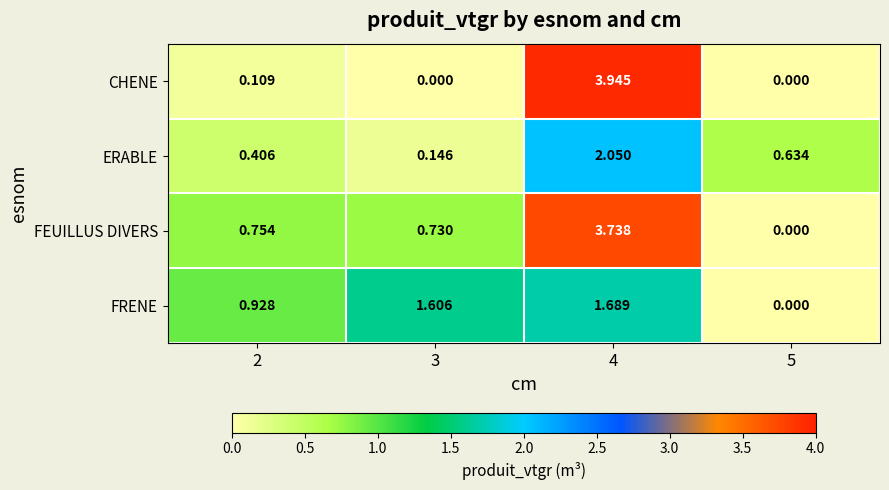

Is the value of ERABLE at 2 greater than the value of CHENE at 2?

Yes